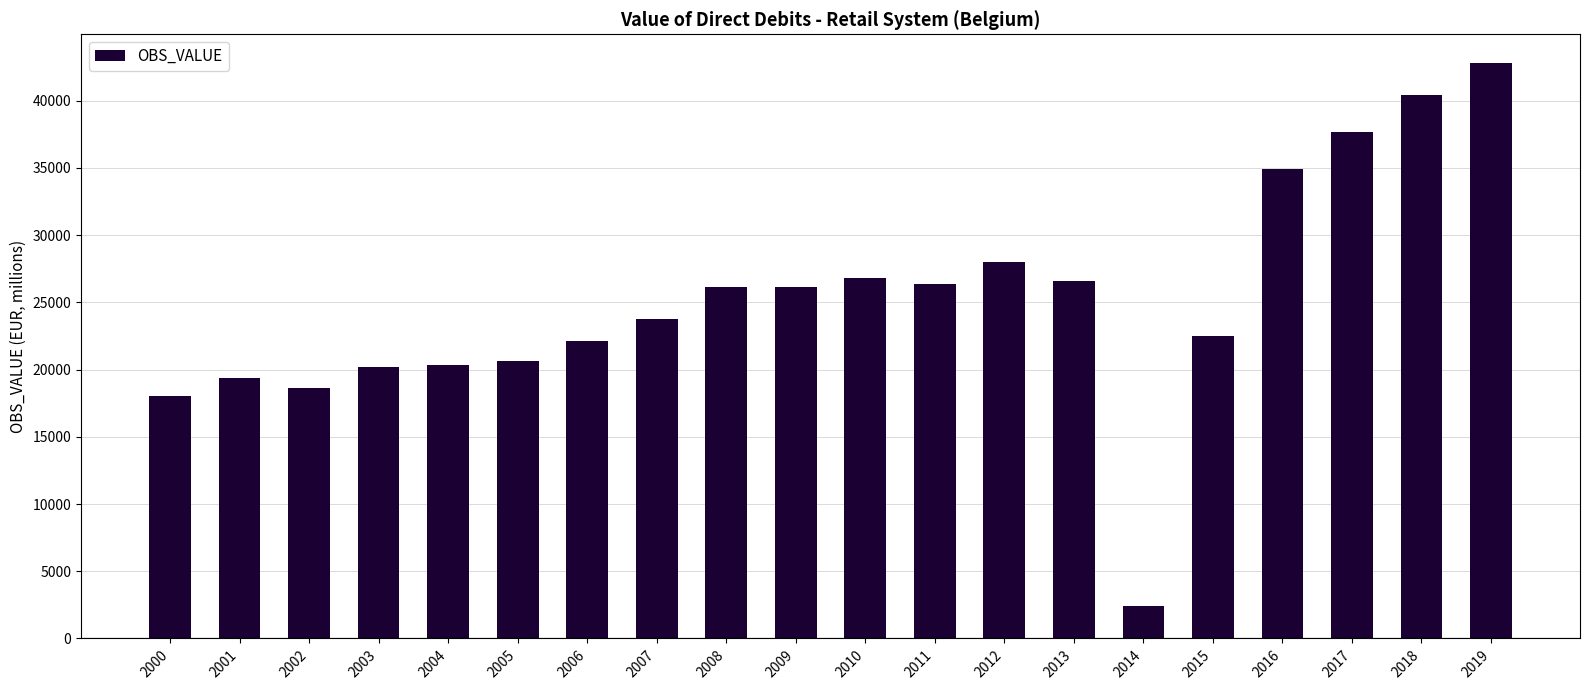

What is the value of the 7th bar from the left?

22100.0